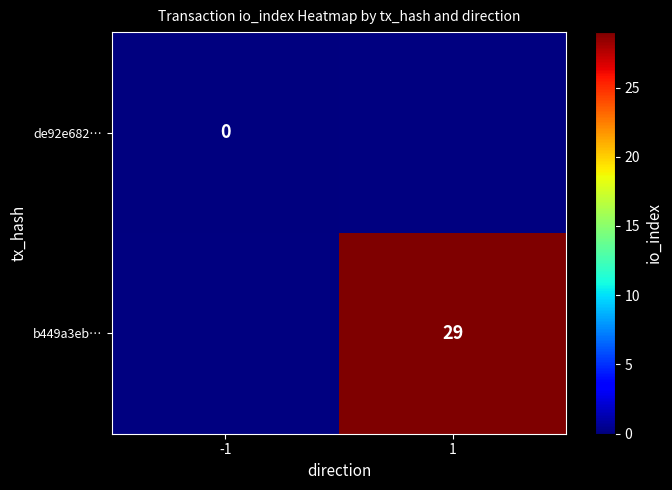

How many distinct data groups are displayed?

2